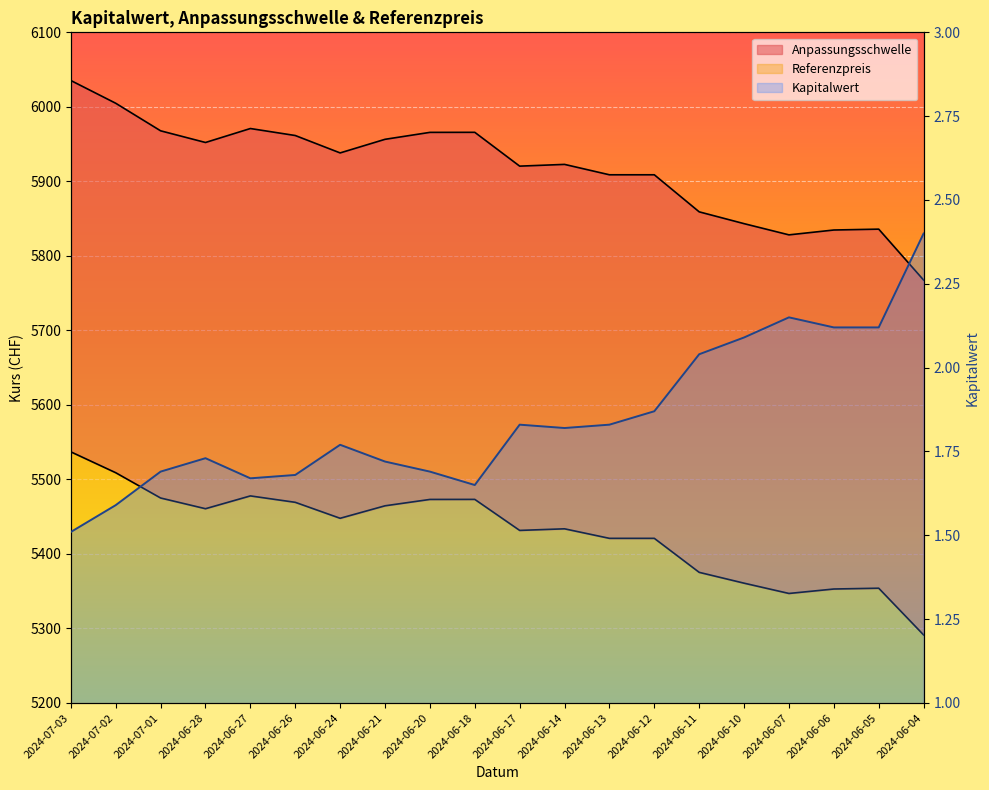

What is the difference between the Kapitalwert values at 2024-06-13 and 2024-06-24?

0.1